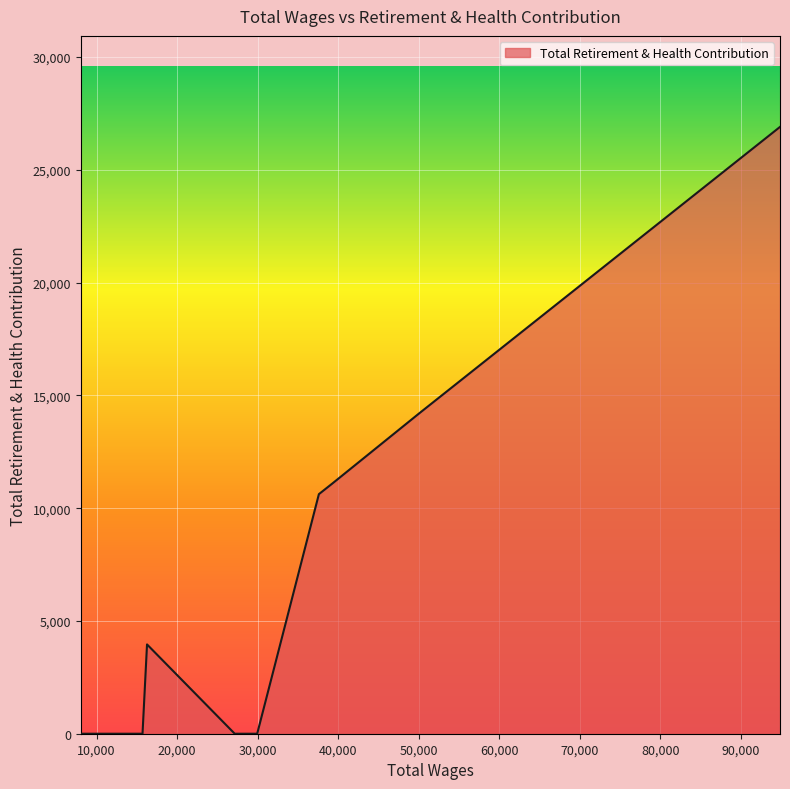

What is the difference between the maximum and minimum values?

26902